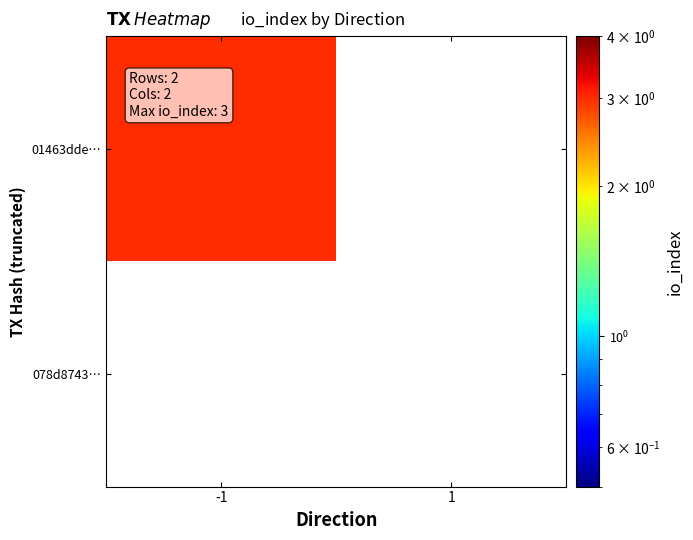

Reading left to right, list all the values displayed in this chart.

01463dde…: -1=3	1=0
078d8743…: -1=0	1=0